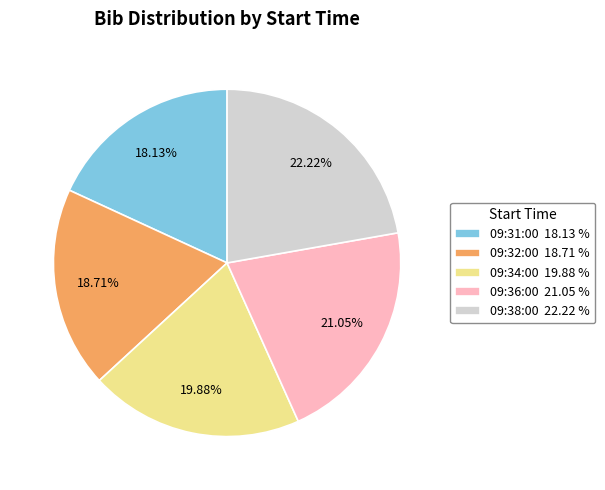

Which slice is the largest?

09:38:00